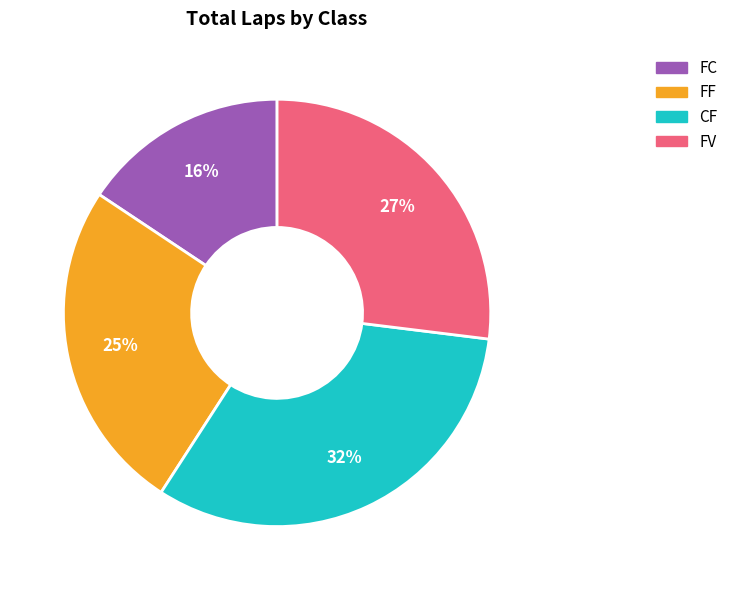

What is the ratio of the value at FC to the value at FF?

0.6